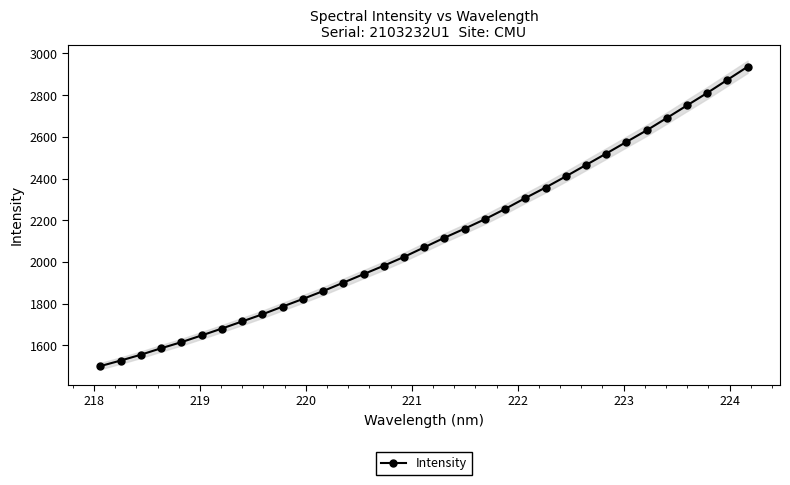

What is the average value?

2122.1